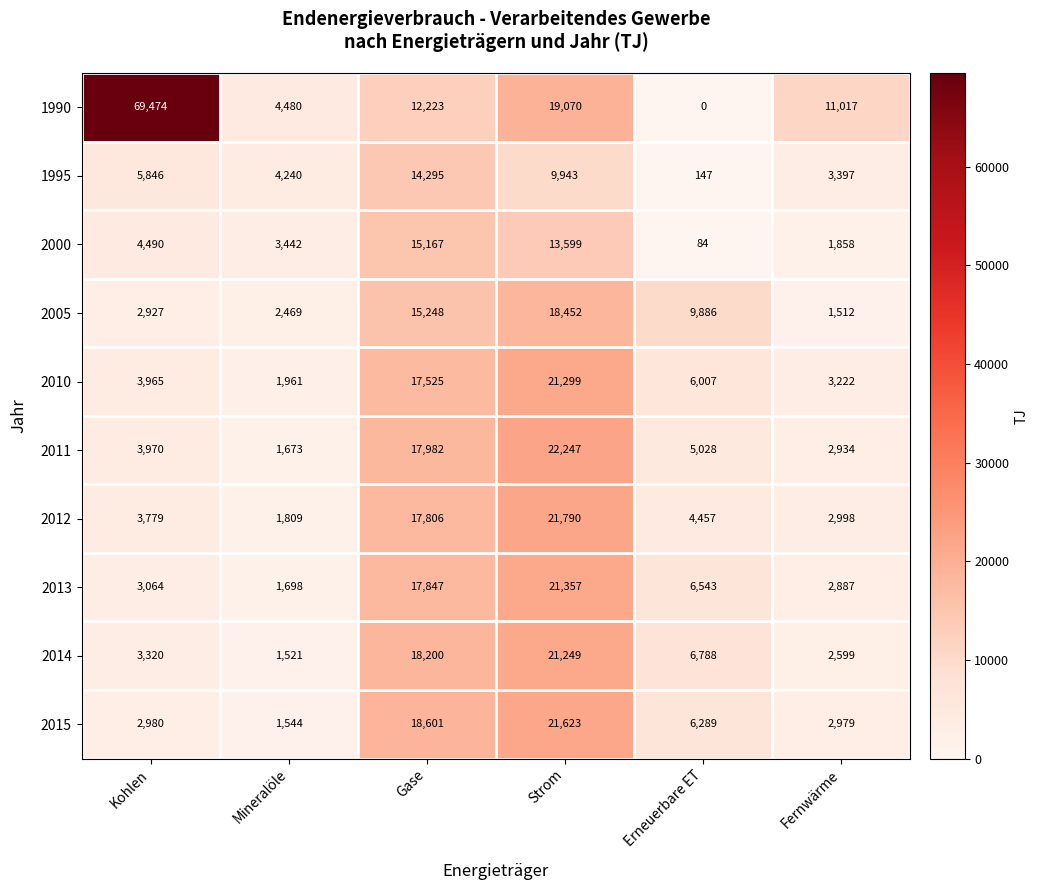

What is the sum of the 2014 values at Erneuerbare ET and Kohlen?

10108